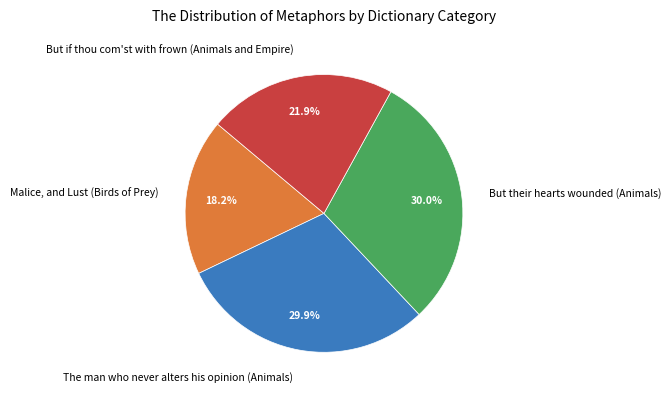

What is the smallest slice in the pie chart?

Malice, and Lust (Birds of Prey)